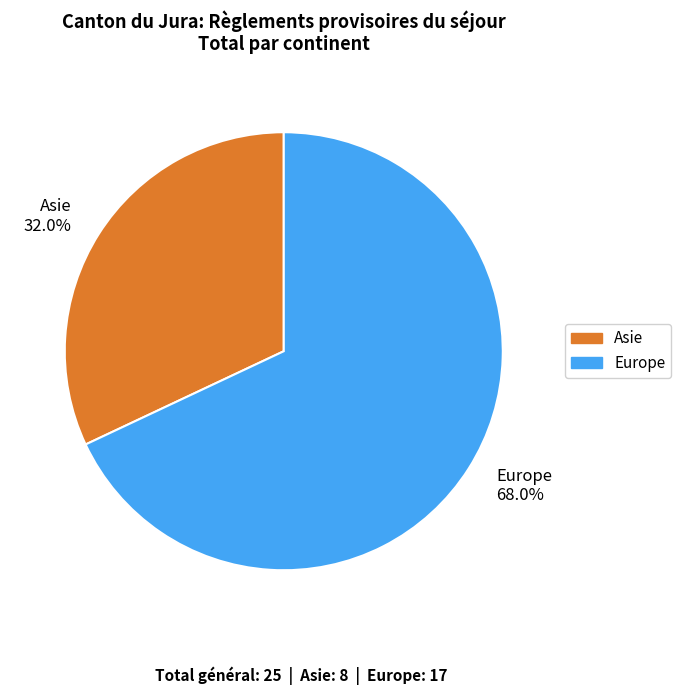

Which category has the smallest portion of the pie?

Asie 32.0%